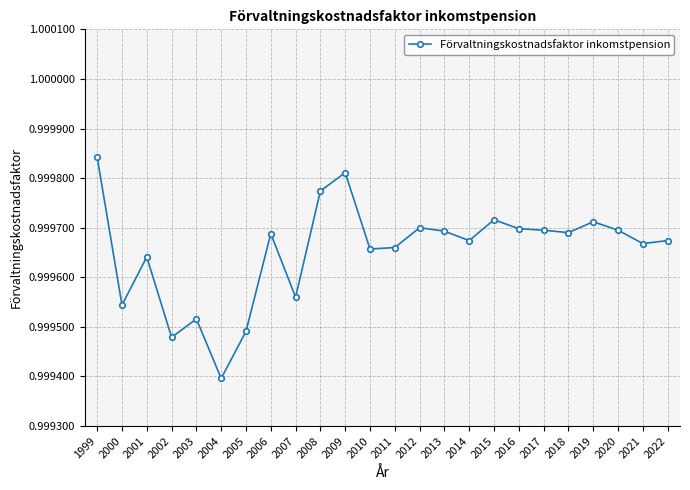

Where is the first local minimum?

2000